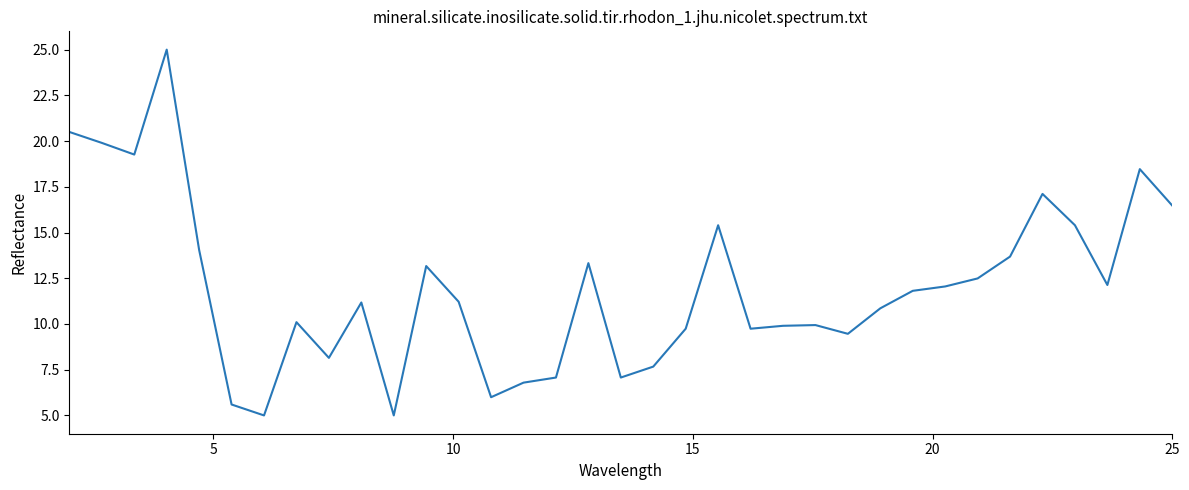

What is the minimum value shown in the chart?

5.0